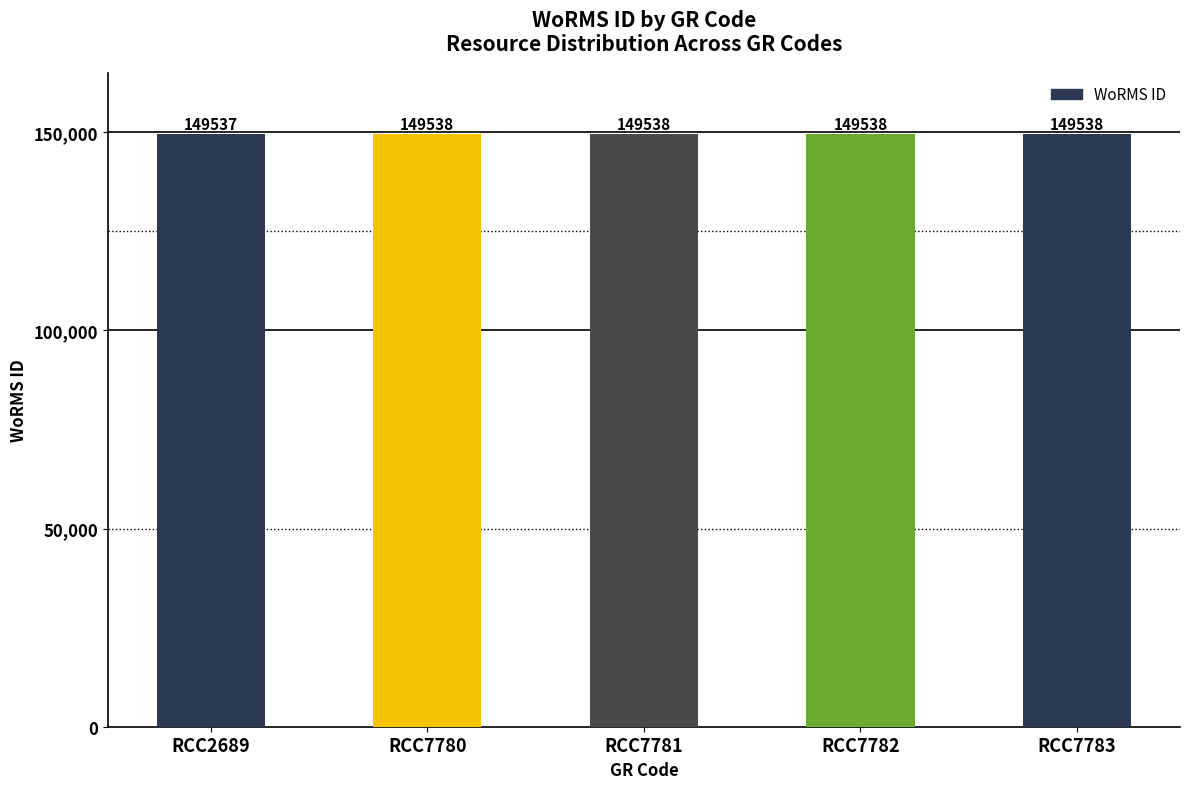

The chart shows a value of 149538 at RCC7781. True or false?

True